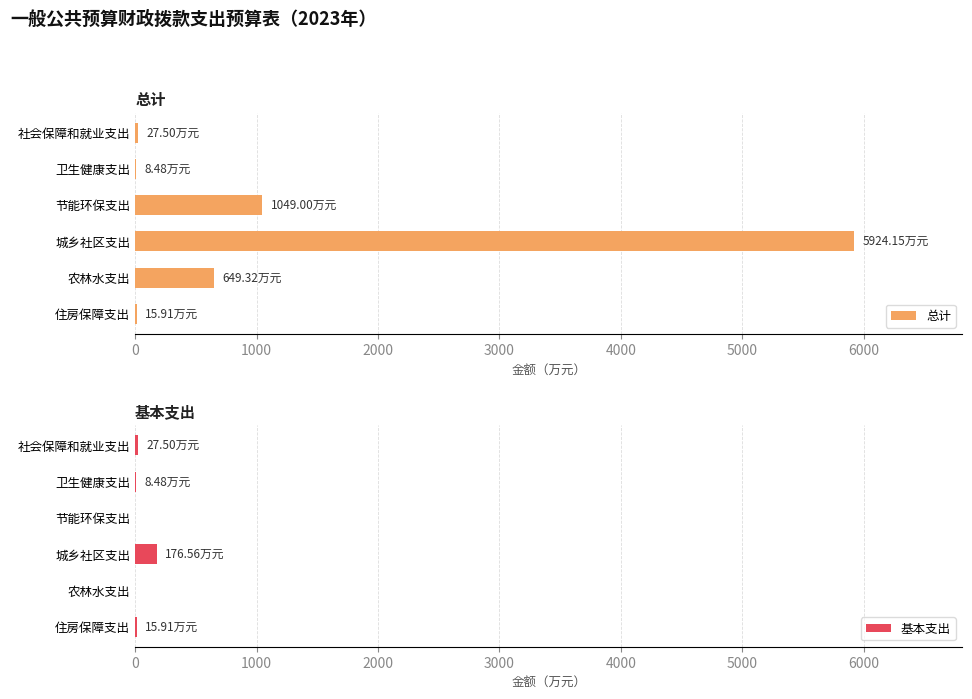

At which label is 总计 closest to 2966?

节能环保支出